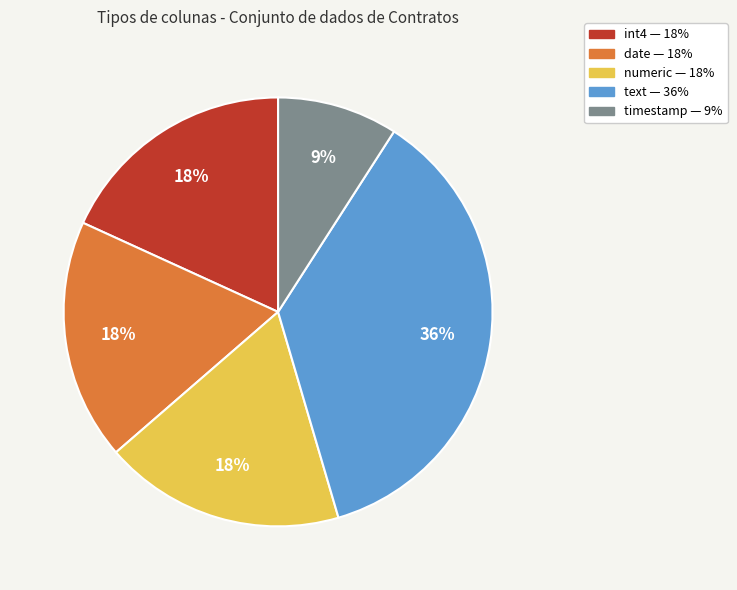

Is there a majority slice in this chart?

No